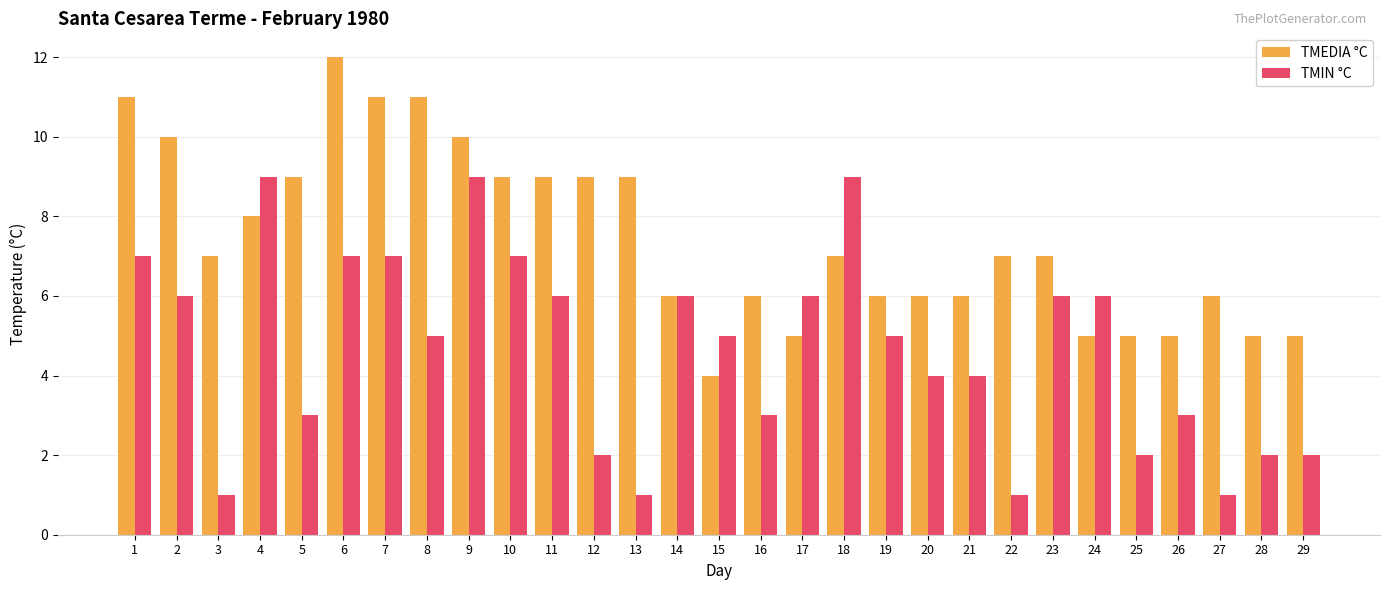

What is the difference between the highest and lowest values at 11?

3